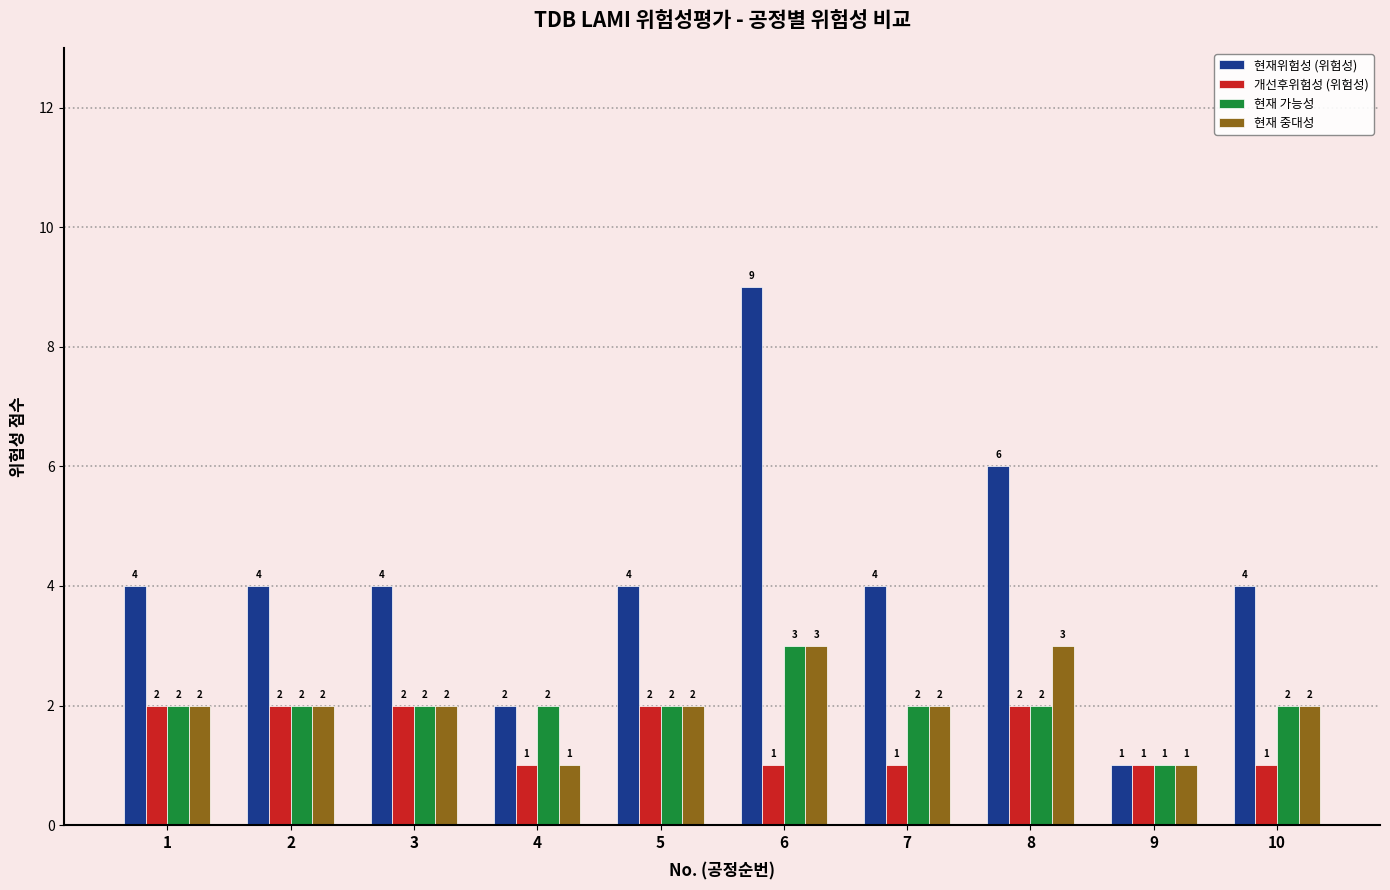

What is the minimum value for 현재 중대성?

1